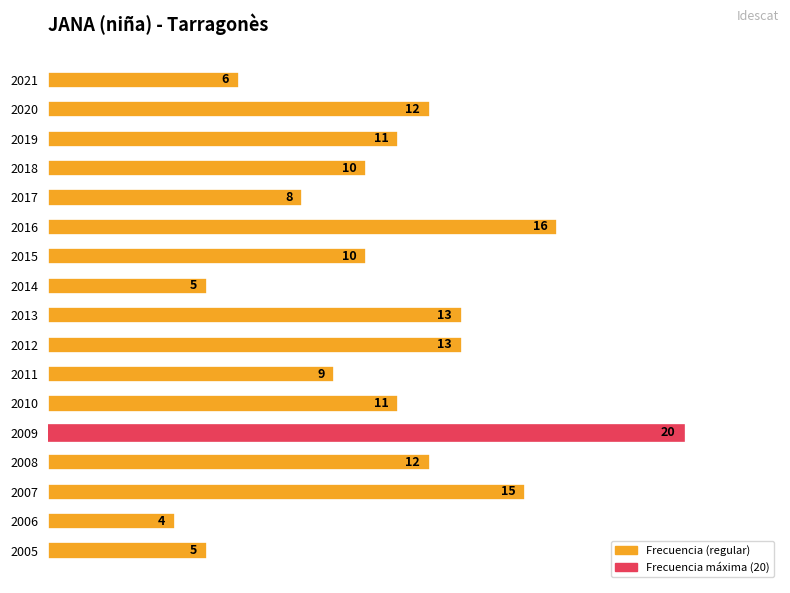

Which has a higher value, 2011 or 2013?

2013